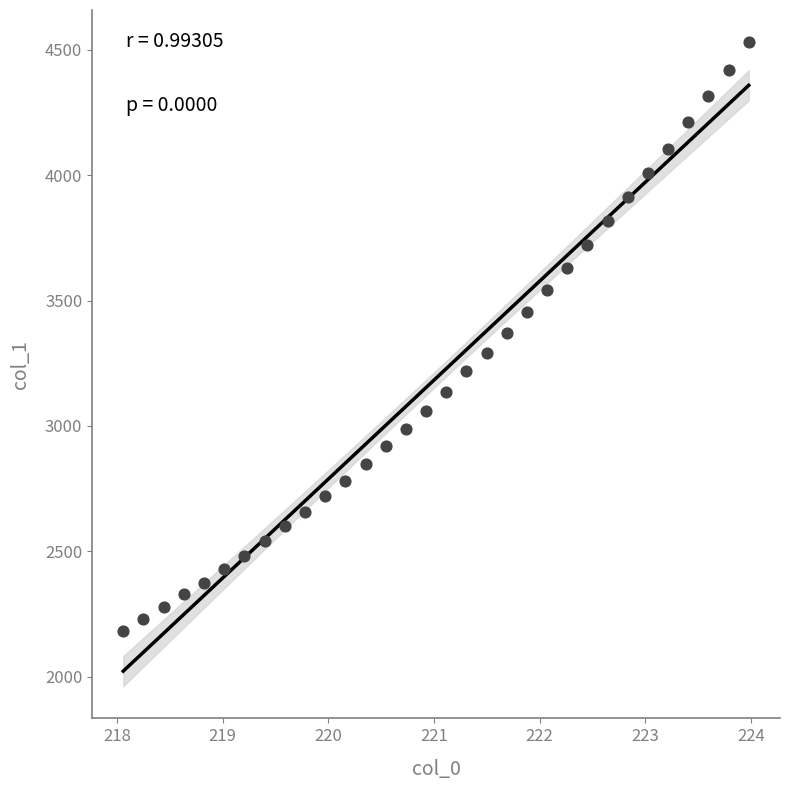

What is the range of X values (max minus min)?

5.9